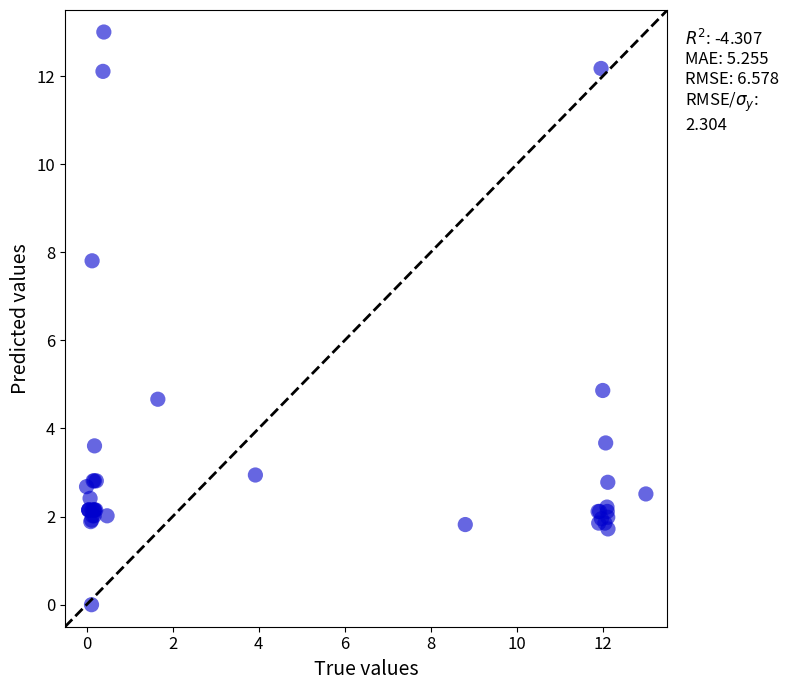

What Y value in the scatter plot is closest to 6?

4.9